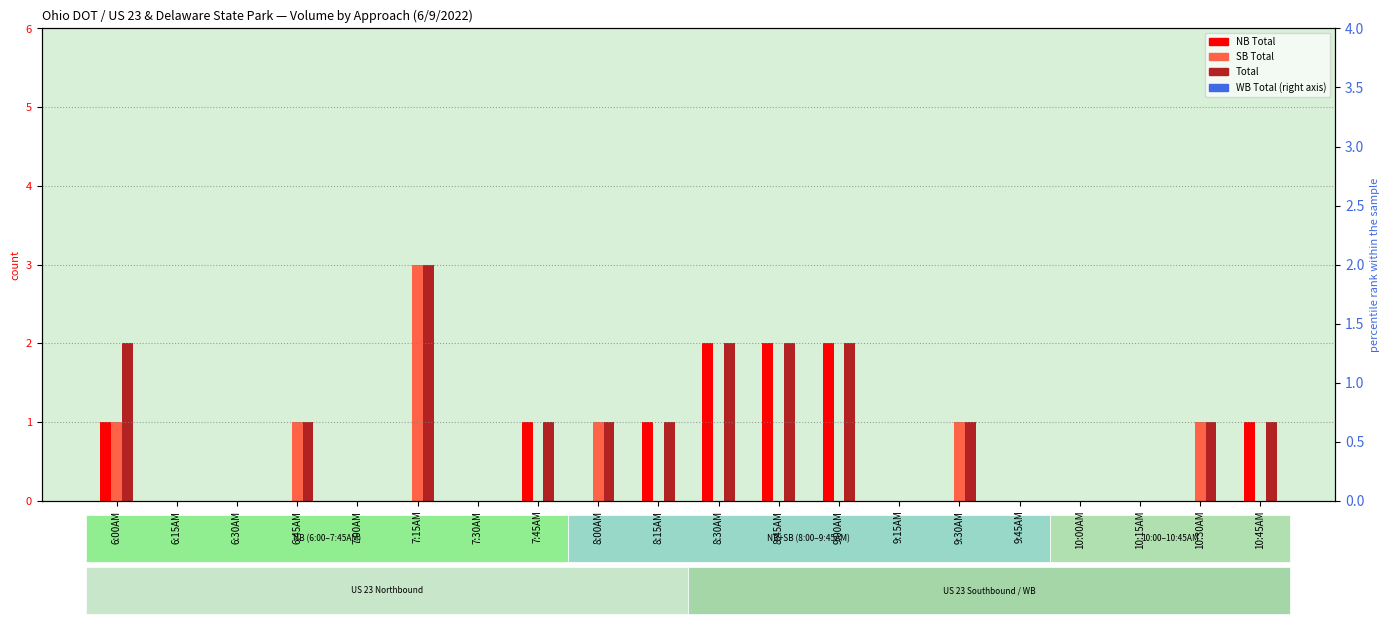

The value of Total at 8:15AM is 1. True or false?

False